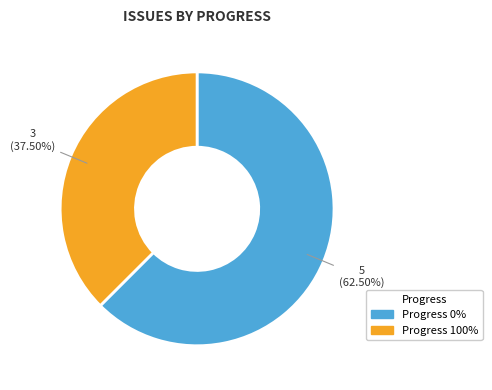

Is there any slice that represents more than half of the pie?

Yes